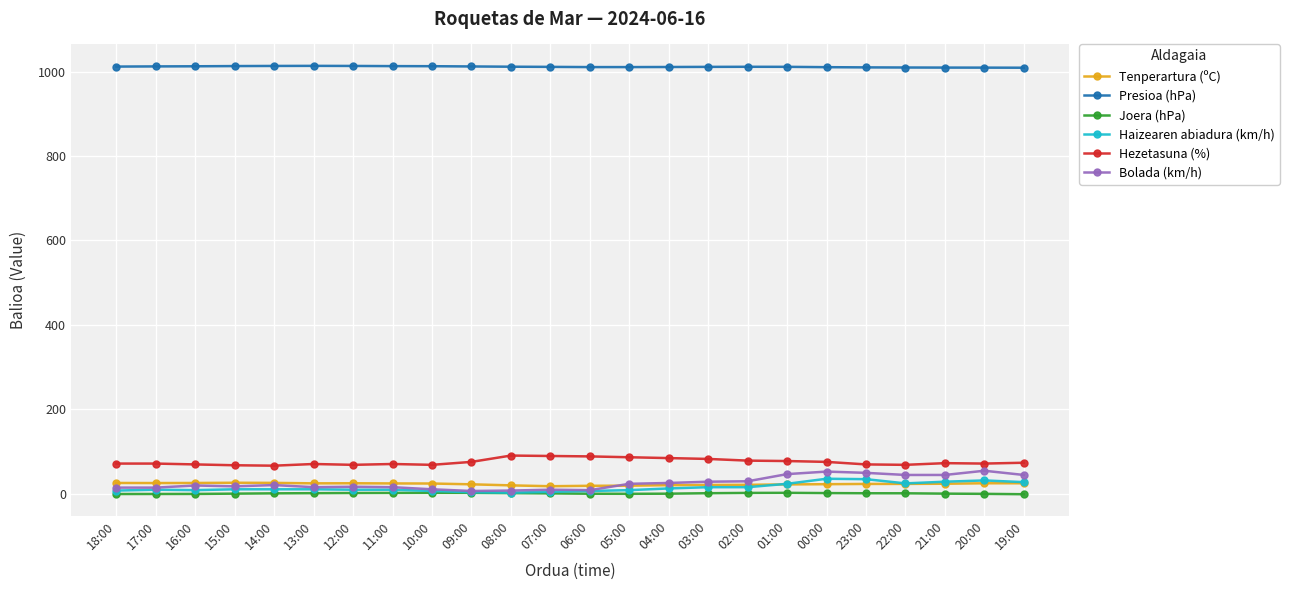

What is the lowest value of the Joera (hPa) series?

-1.7